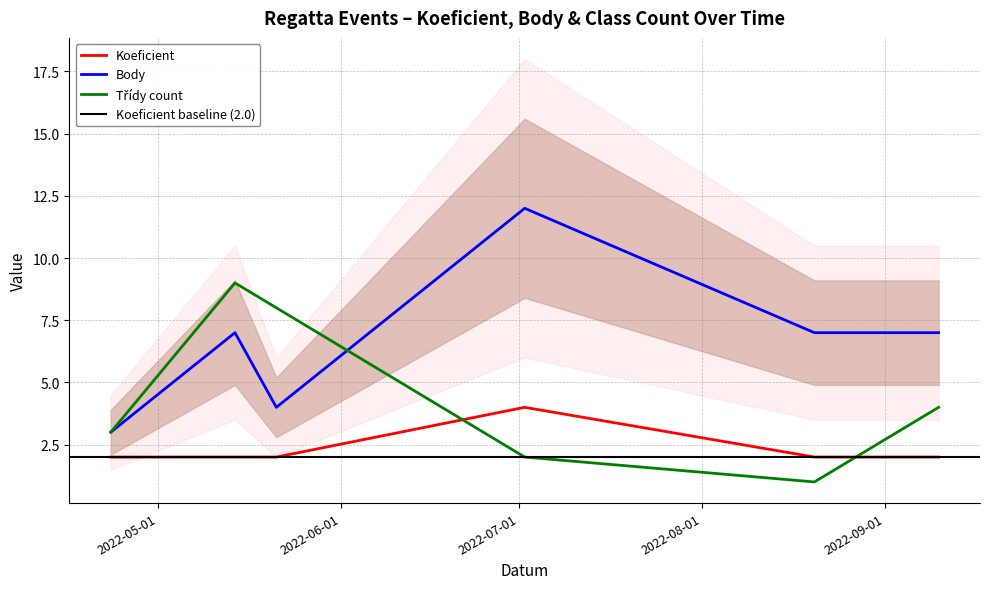

List the series in order of their peak value, highest first.

Body, Třídy count, Koeficient